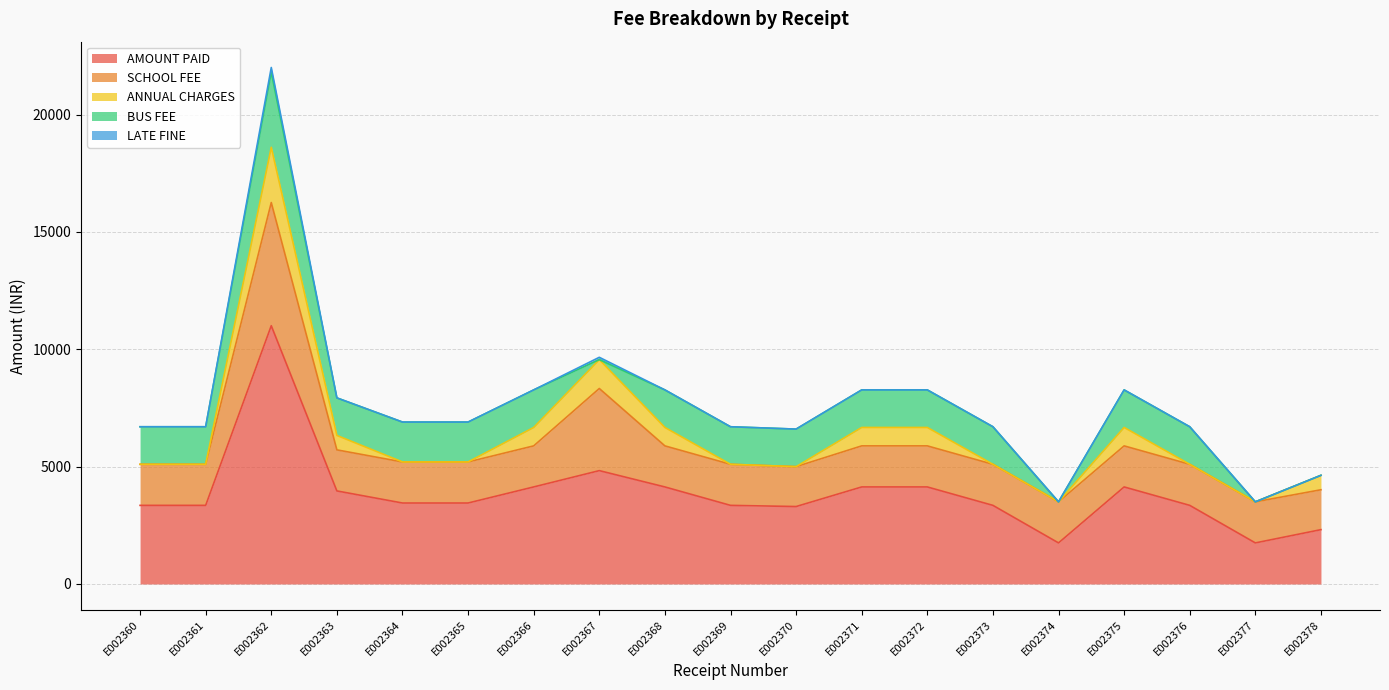

True or false: LATE FINE and SCHOOL FEE cross at least once.

False